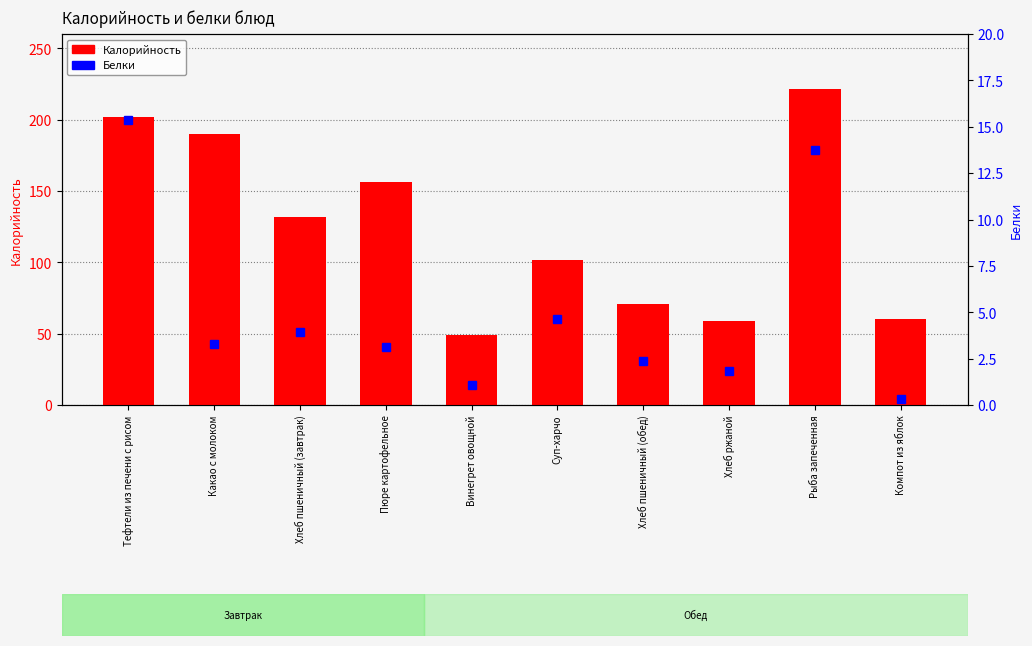

Where is Белки nearest to the value 7?

Суп-харчо